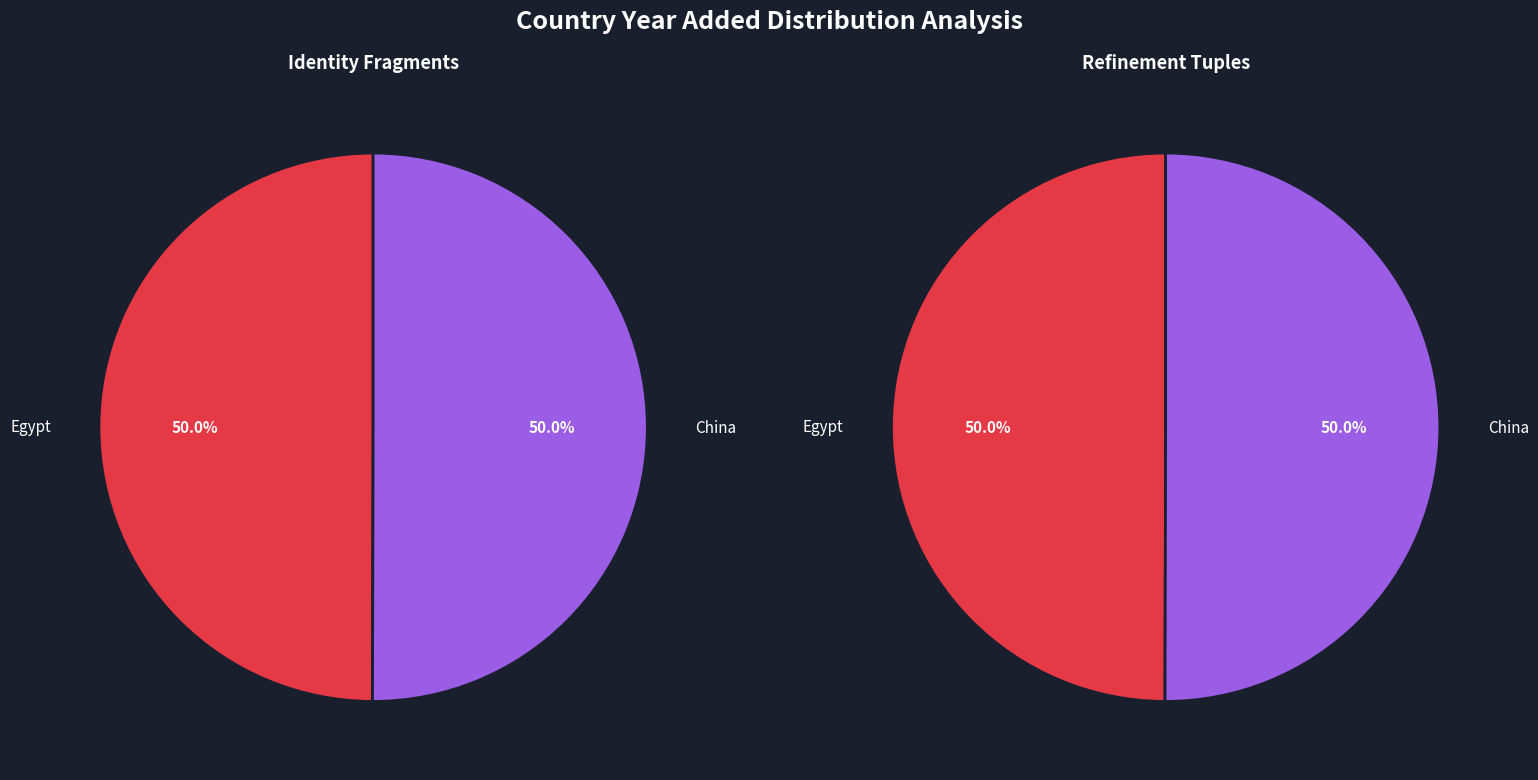

Count the number of slices in the pie.

2